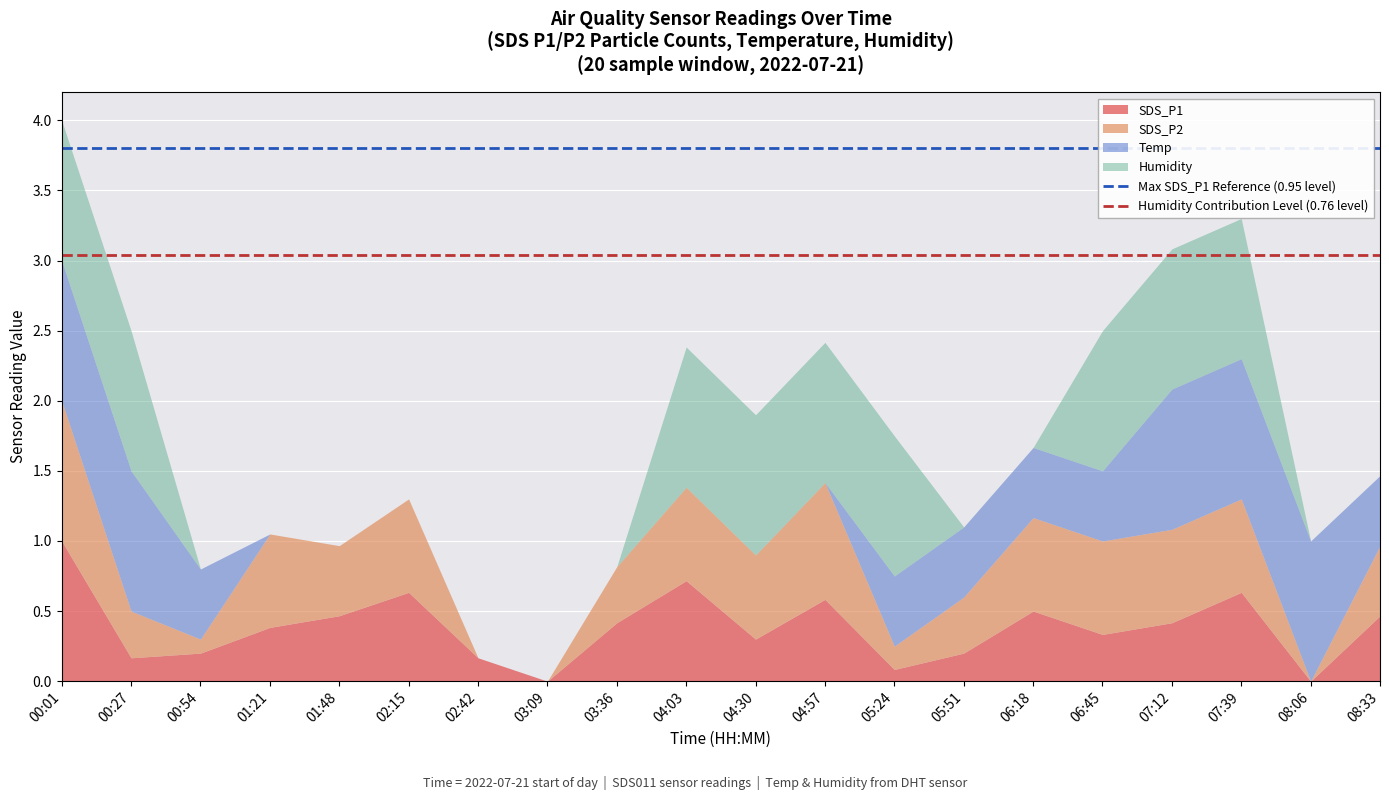

What is the maximum value for SDS_P1?

1.0